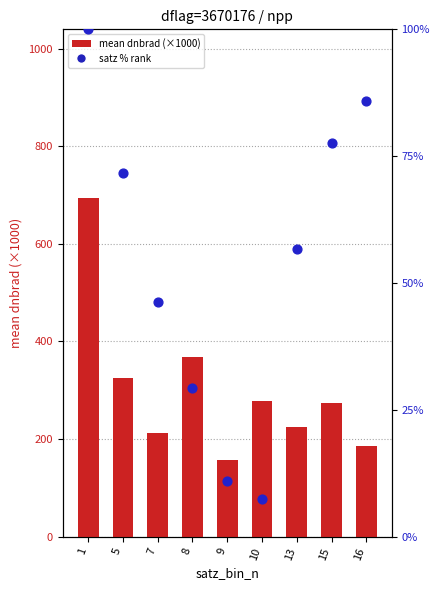

Which series has the widest spread of Y values?

mean dnbrad (×1000)